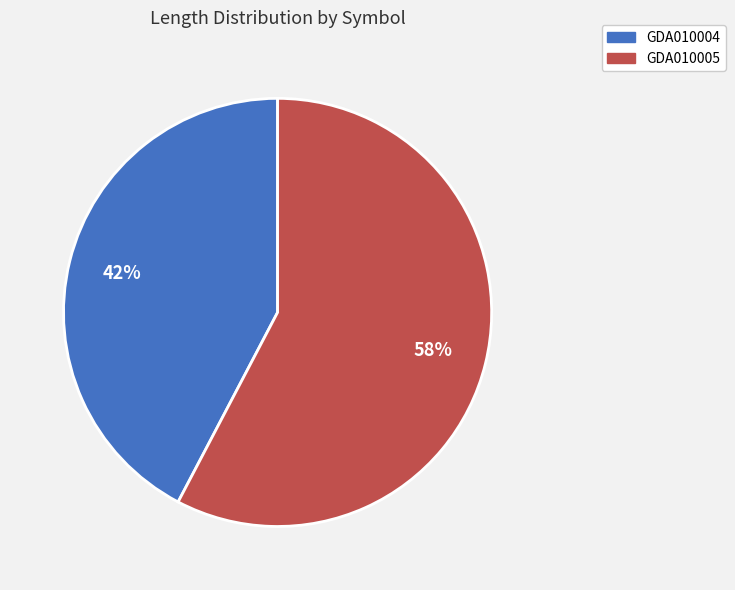

To the nearest percent, what percentage of the pie is GDA010005?

58%